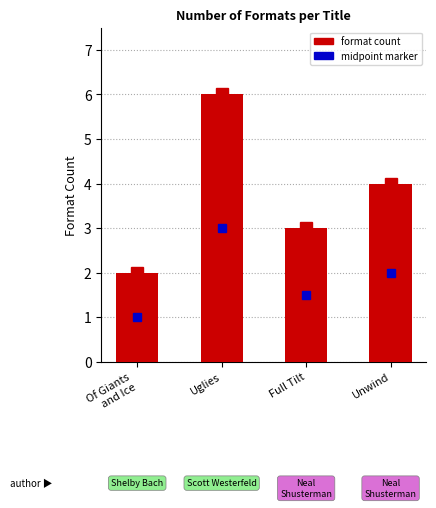

At which label is the value closest to 4?

Unwind